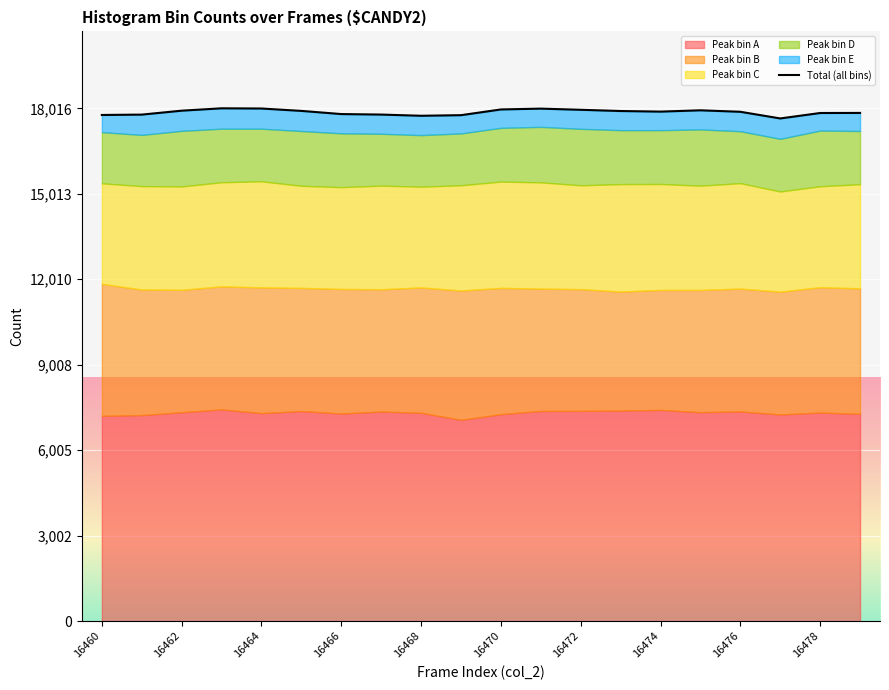

Which category has the lowest value across all series?

17